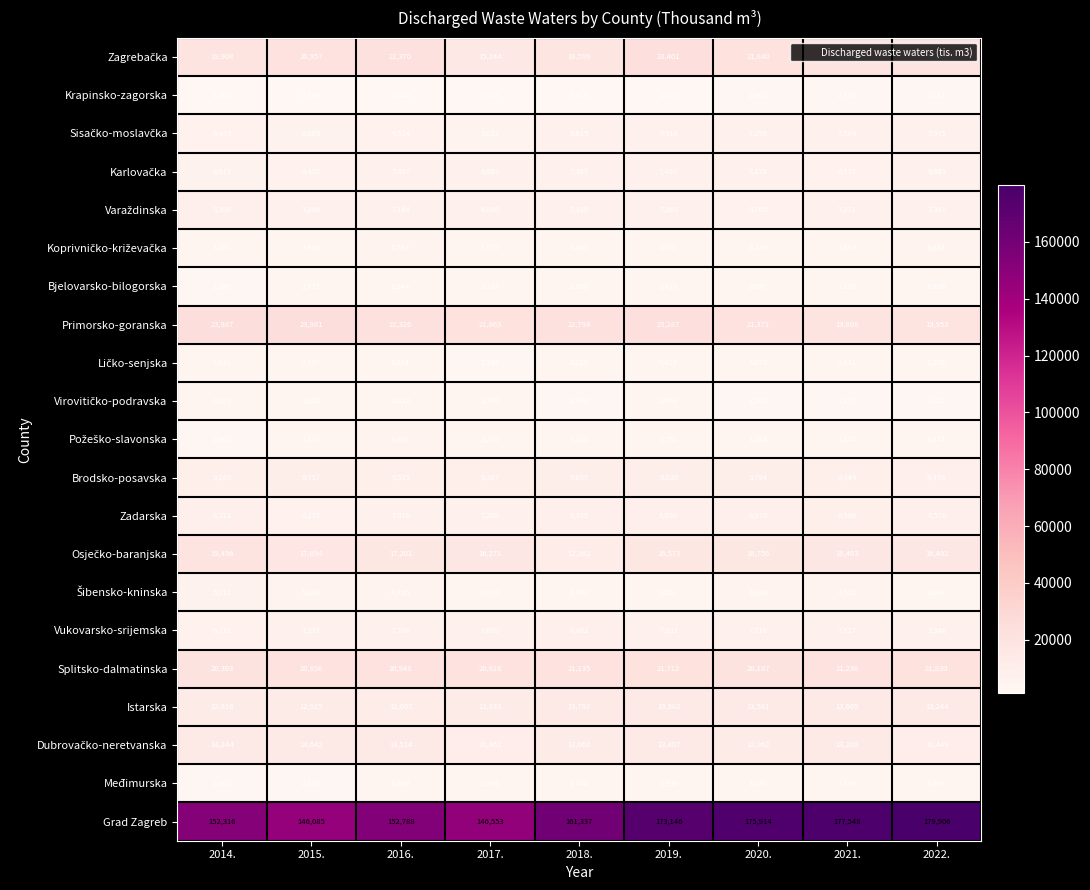

Rank the categories by Primorsko-goranska value from highest to lowest.

2014., 2015., 2019., 2018., 2016., 2017., 2020., 2022., 2021.